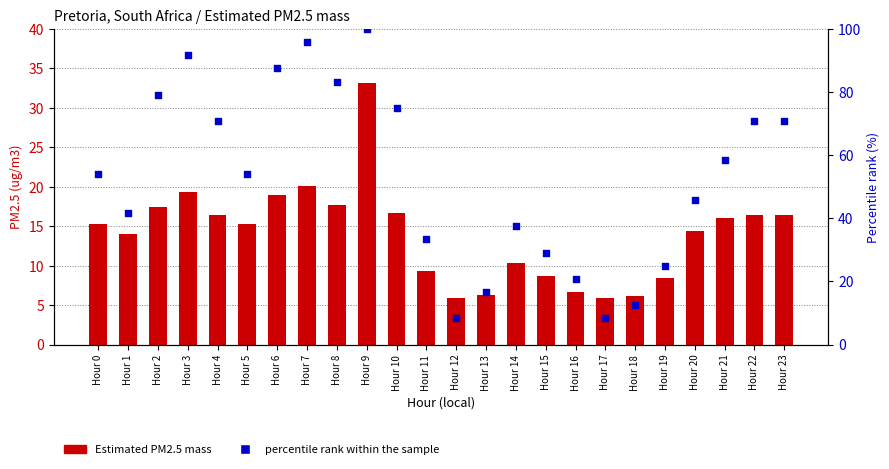

Which series reaches the maximum Y coordinate?

percentile rank within the sample